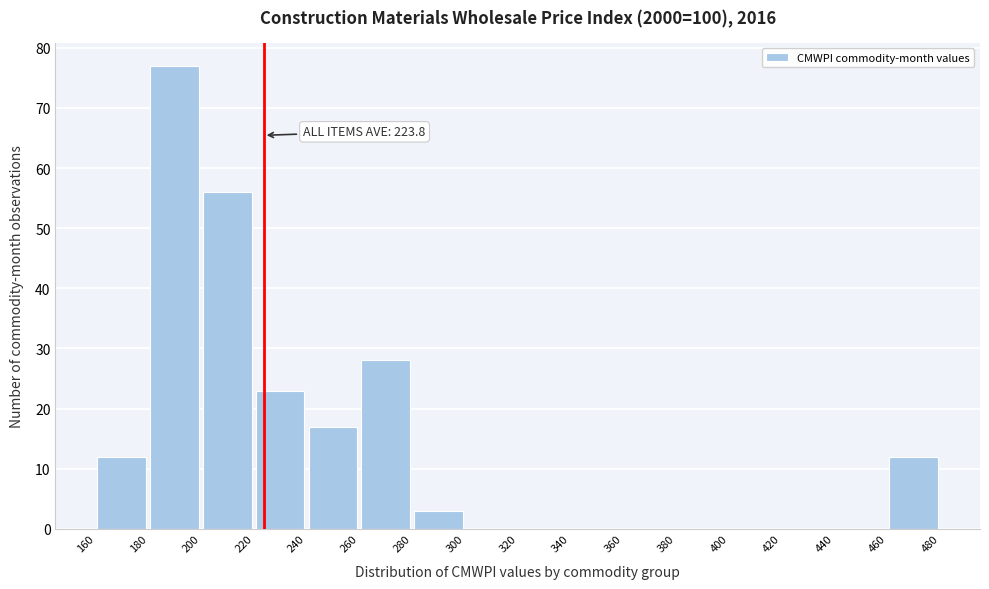

Which range on the x-axis has the tallest bar?

180 to 200